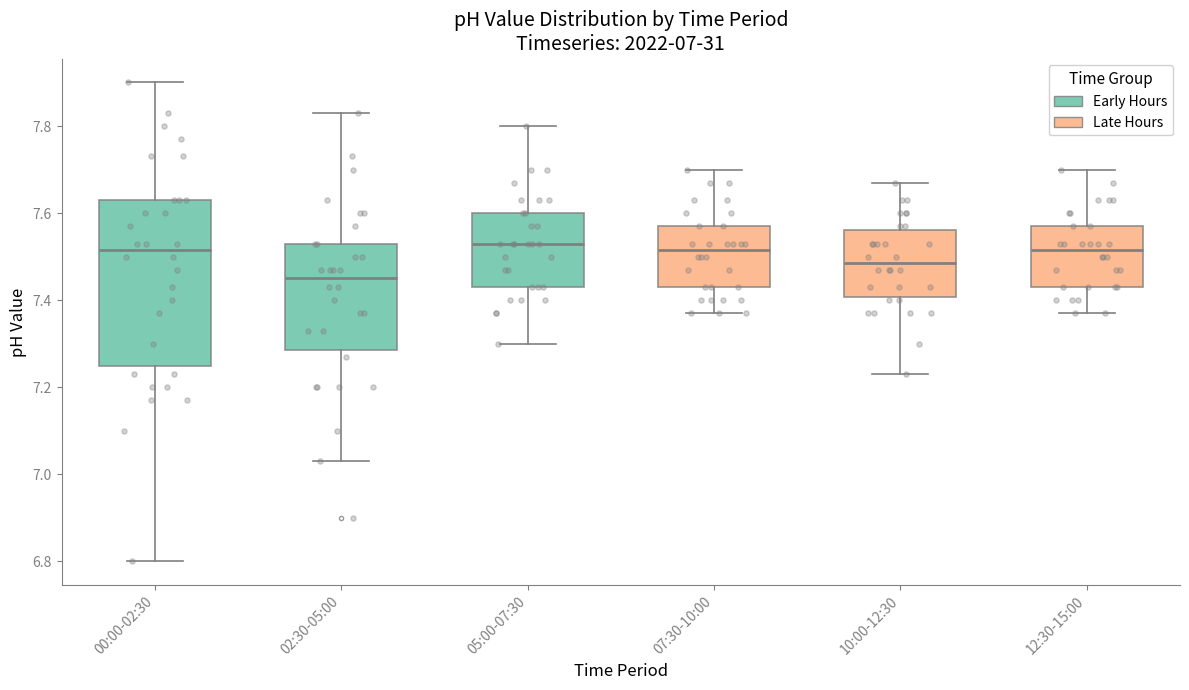

Which box is the tallest, from its lower edge to its upper edge?

00:00-02:30